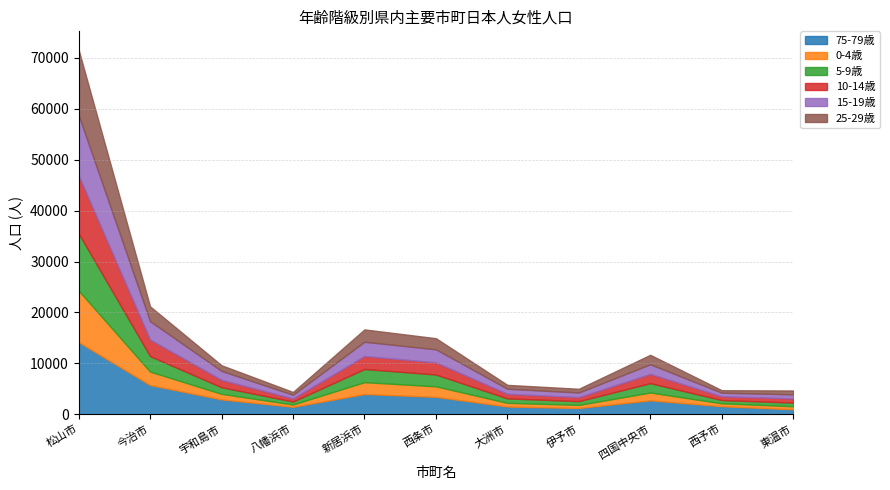

How many data points does each series have?

11